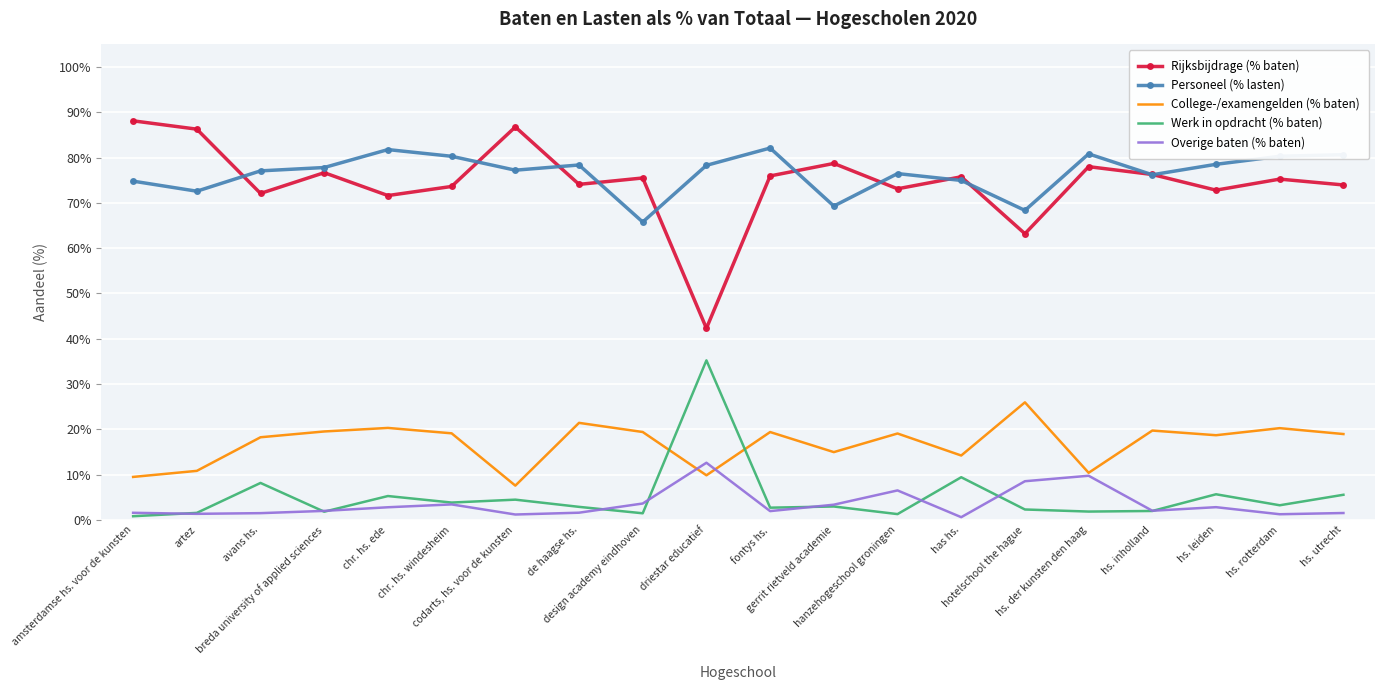

What is the greatest value displayed?

88.1